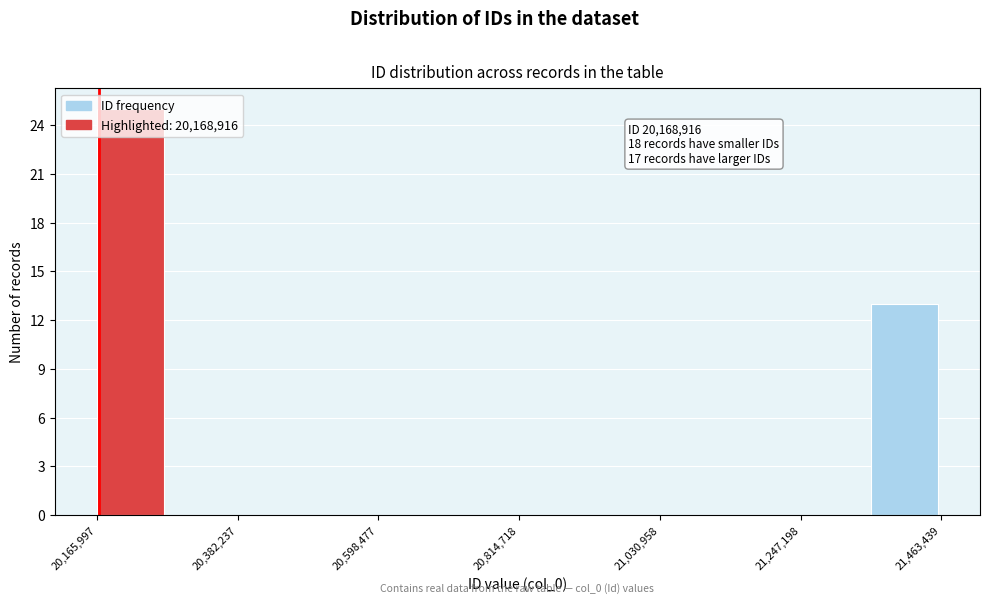

Around what value on the x-axis is the tallest bar? Give the approximate position of its centre, as read against the axis.

20200000